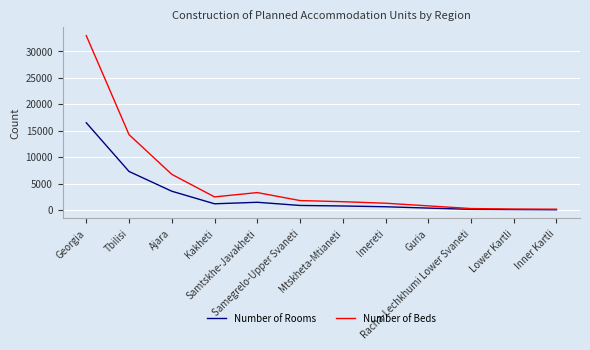

Which series has the widest spread of values?

Number of Beds